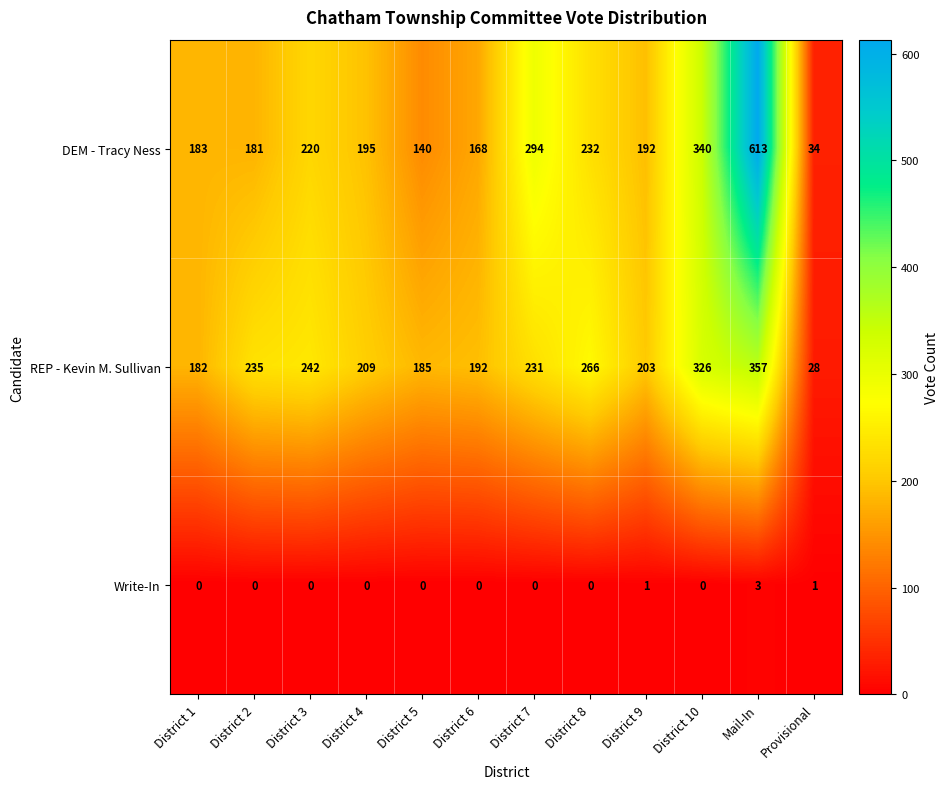

List the labels in order of REP - Kevin M. Sullivan value, smallest first.

Provisional, District 1, District 5, District 6, District 9, District 4, District 7, District 2, District 3, District 8, District 10, Mail-In